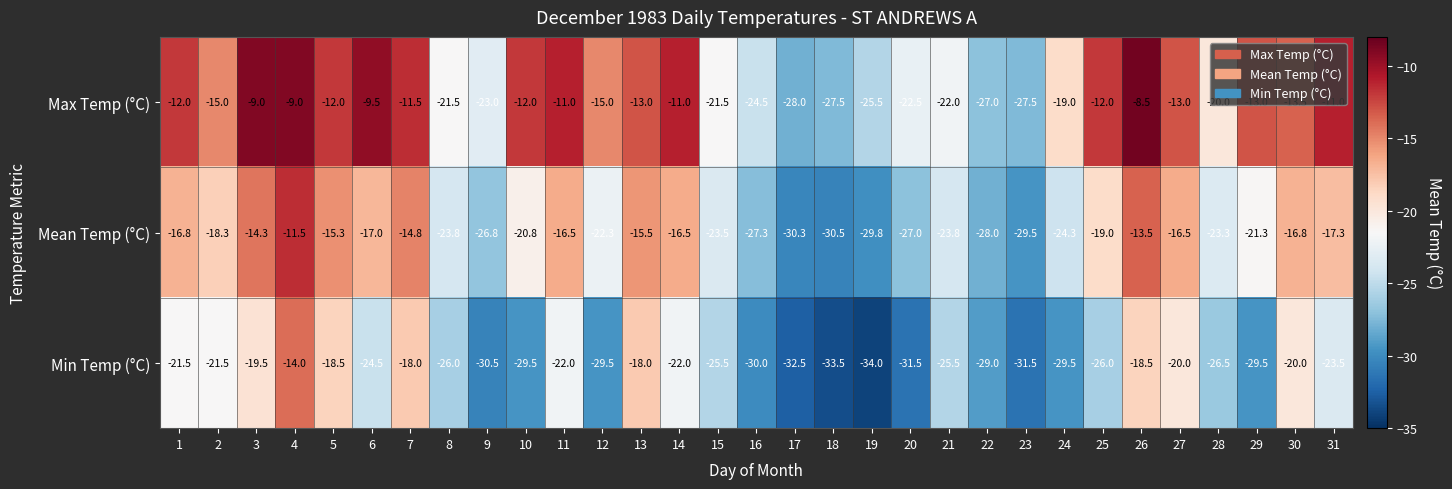

Which series has the largest total across all categories?

Max Temp (°C)